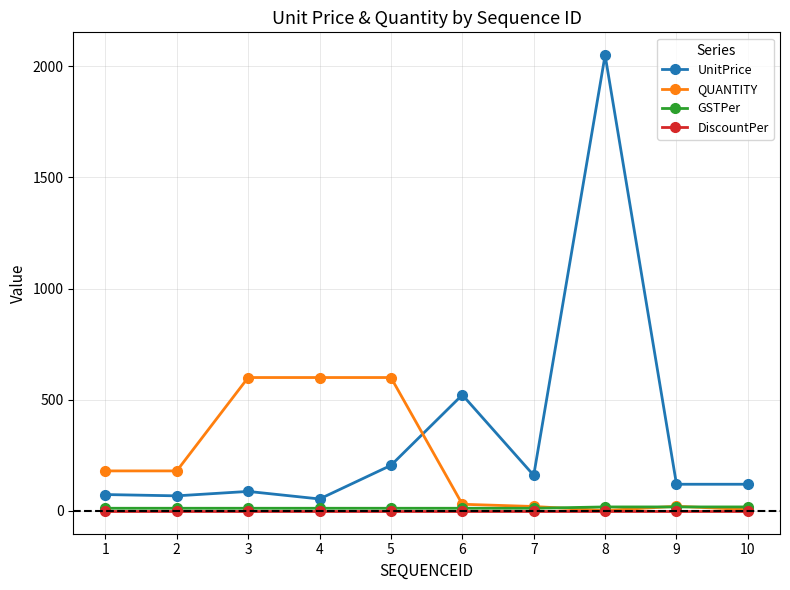

Which series has the largest total across all categories?

UnitPrice